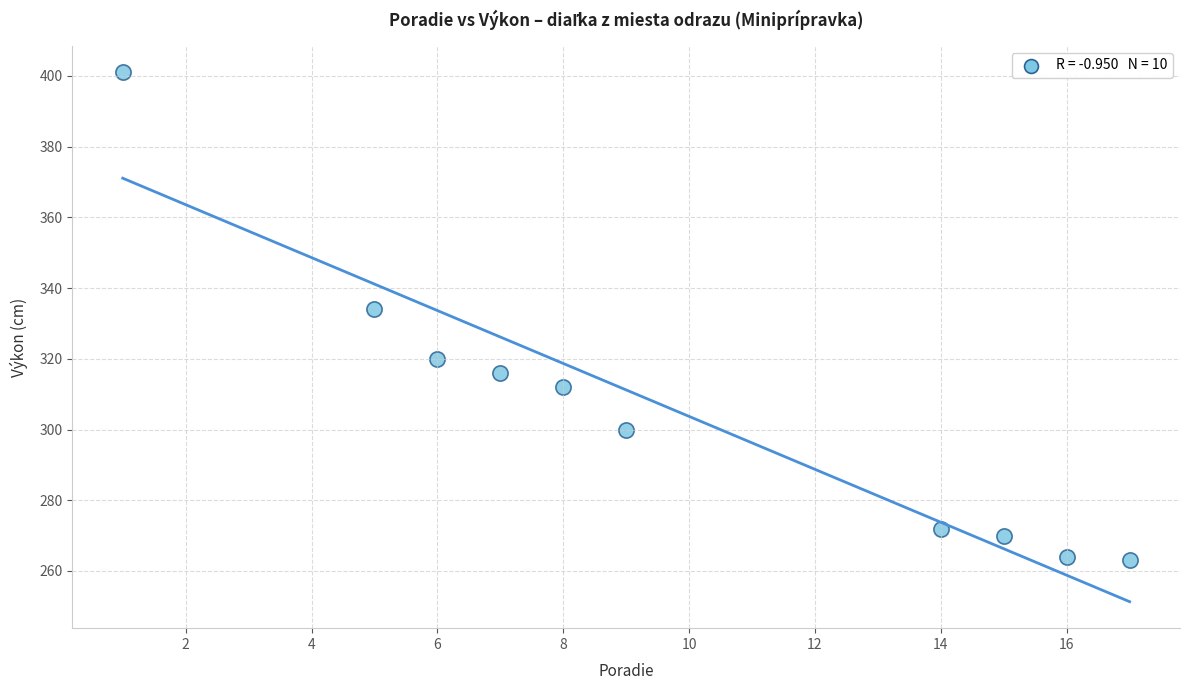

What Y value in the scatter plot is closest to 332?

334